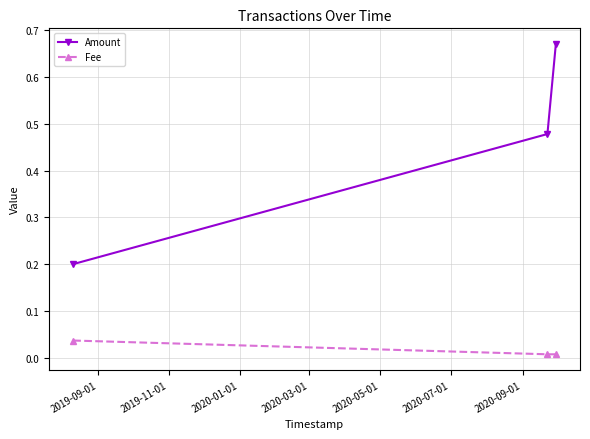

Which series has the largest total across all categories?

Amount